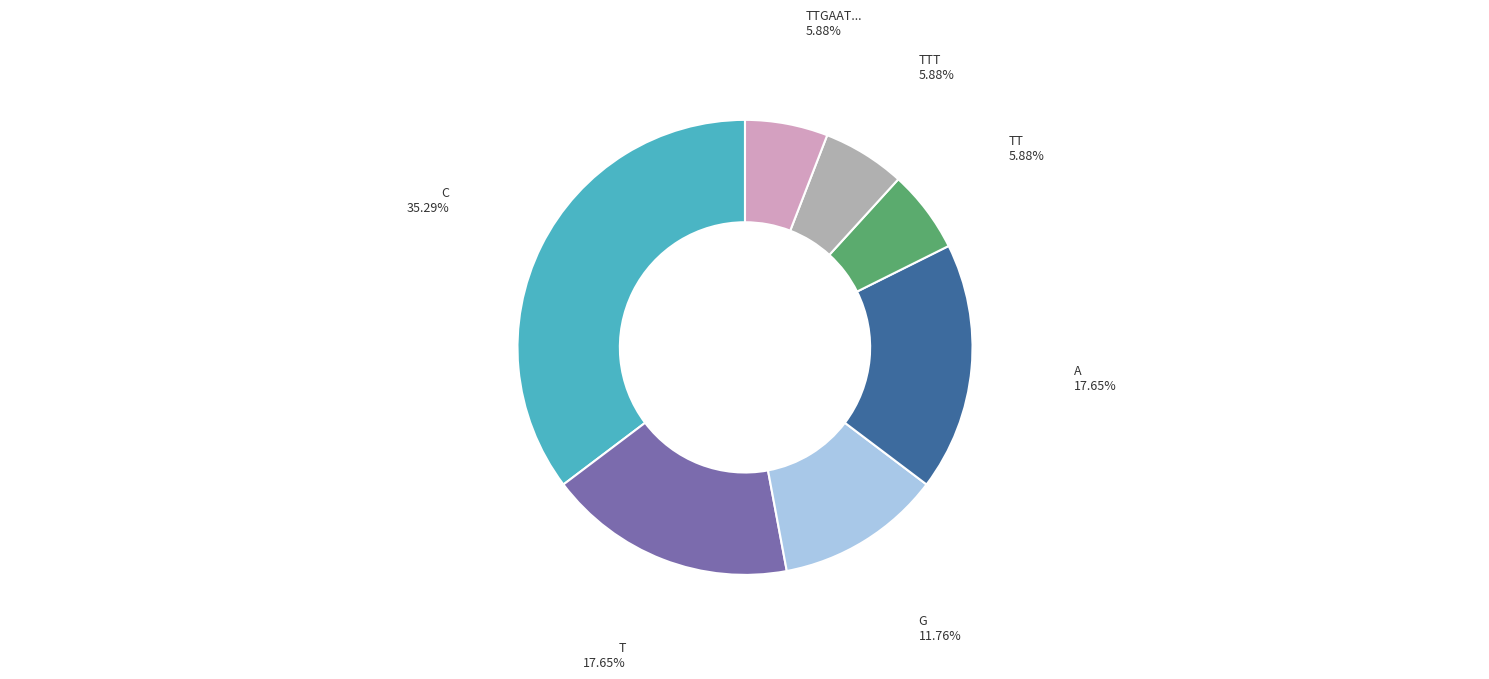

Count the number of slices in the pie.

7